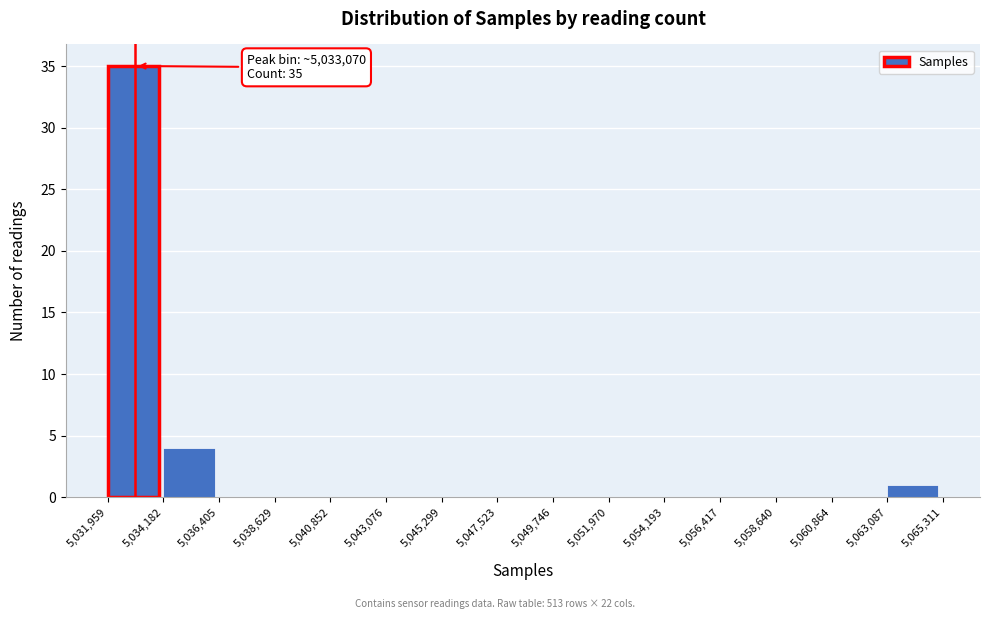

Over which range of the x-axis is the bar tallest?

5,031,959 to 5,034,182